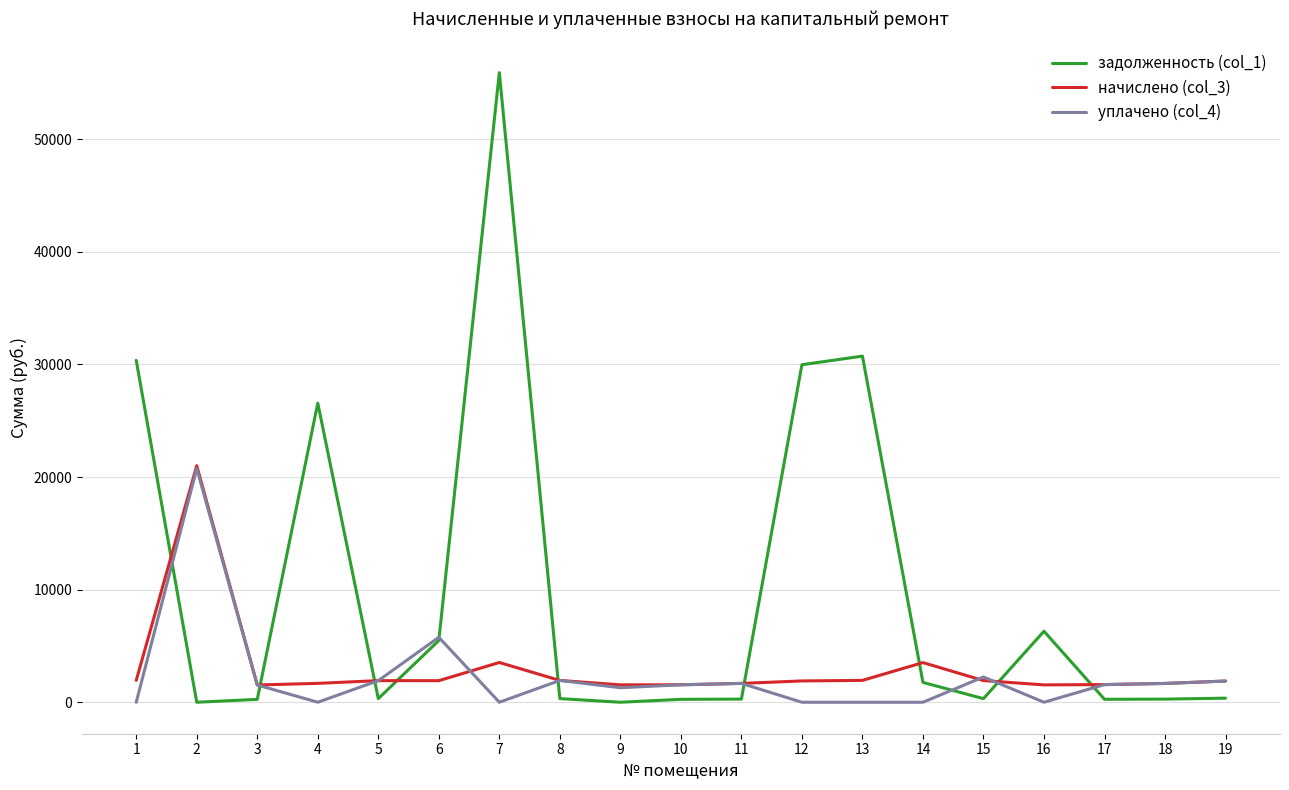

How many values in the задолженность (col_1) series are below 322?

9